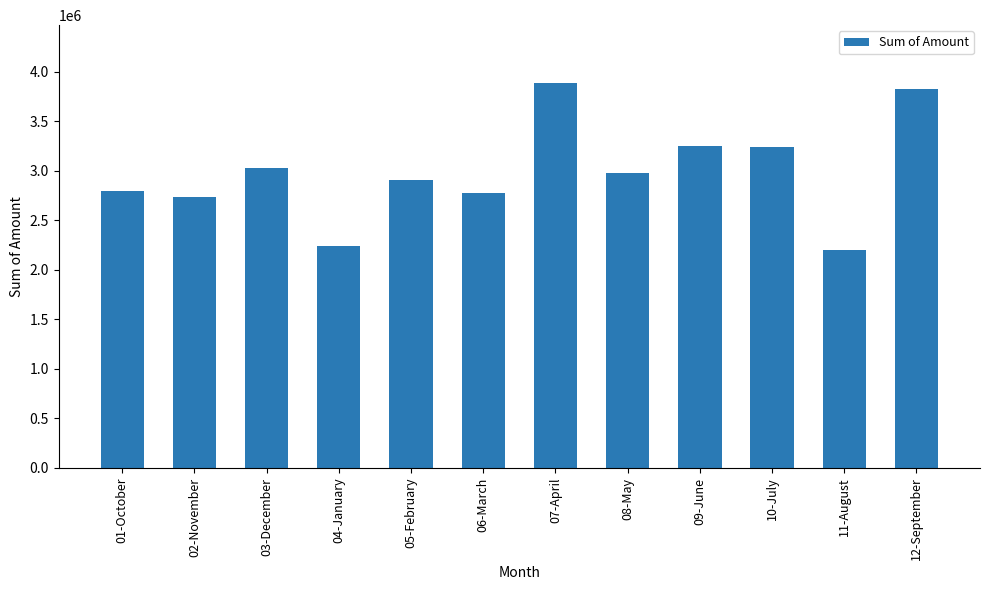

How many data points are above 2981635?

6